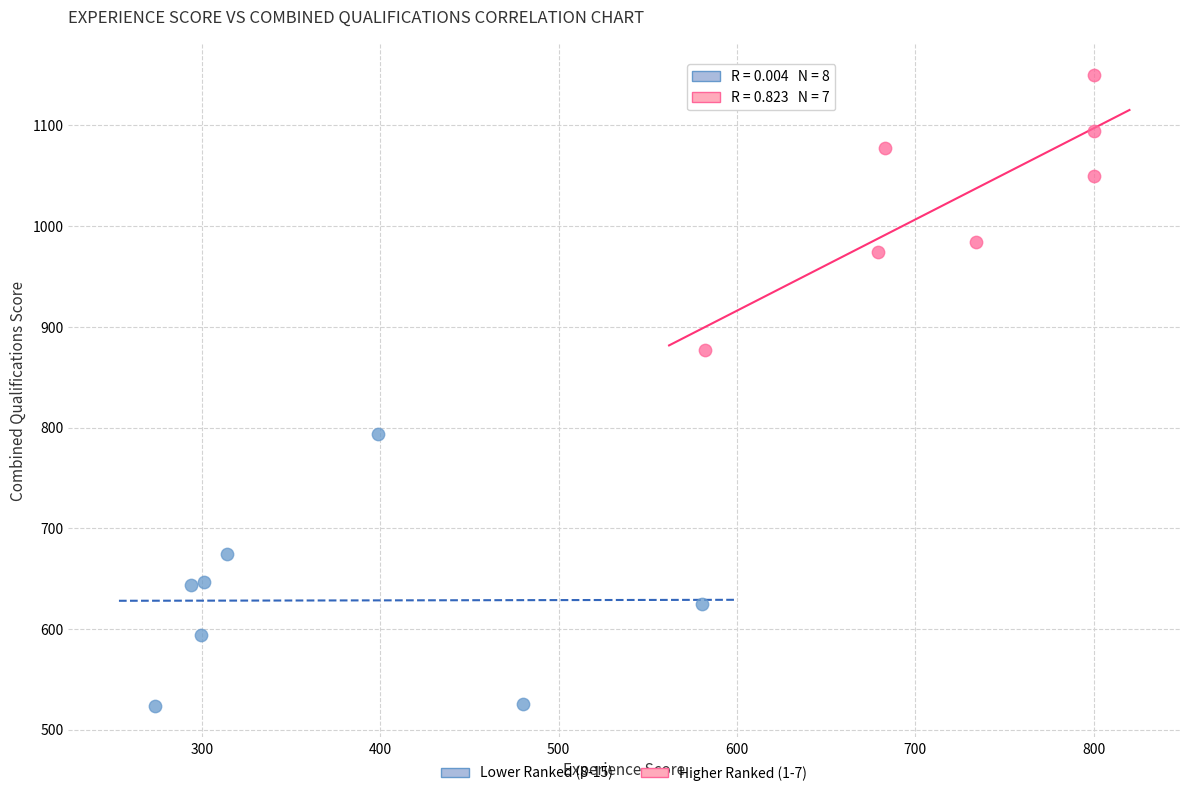

What are all the series names shown in the legend?

Lower Ranked (8-15), Higher Ranked (1-7)